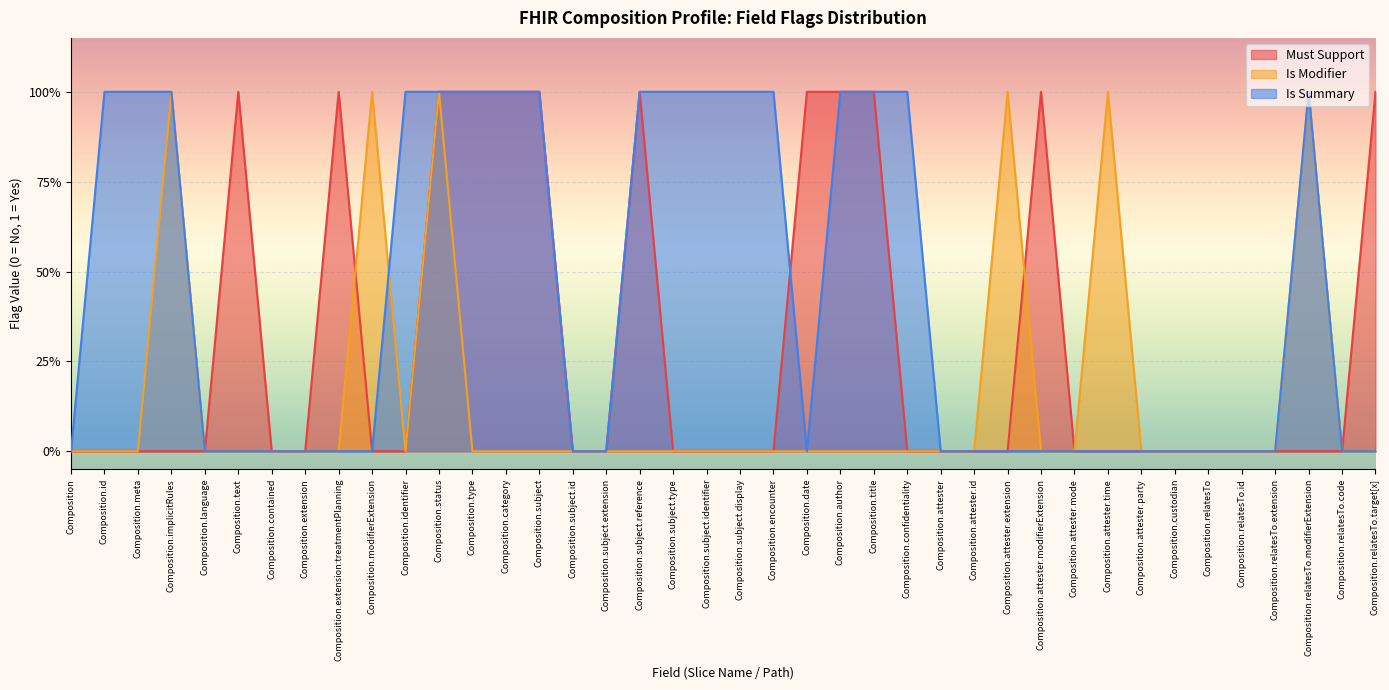

Reading left to right, extract all data points from this chart.

Must Support: Composition=0	Composition.id=0	Composition.meta=0	Composition.implicitRules=0	Composition.language=0	Composition.text=1	Composition.contained=0	Composition.extension=0	Composition.extension:treatmentPlanning=1	Composition.modifierExtension=0	Composition.identifier=0	Composition.status=1	Composition.type=1	Composition.category=1	Composition.subject=1	Composition.subject.id=0	Composition.subject.extension=0	Composition.subject.reference=1	Composition.subject.type=0	Composition.subject.identifier=0	Composition.subject.display=0	Composition.encounter=0	Composition.date=1	Composition.author=1	Composition.title=1	Composition.confidentiality=0	Composition.attester=0	Composition.attester.id=0	Composition.attester.extension=0	Composition.attester.modifierExtension=1	Composition.attester.mode=0	Composition.attester.time=0	Composition.attester.party=0	Composition.custodian=0	Composition.relatesTo=0	Composition.relatesTo.id=0	Composition.relatesTo.extension=0	Composition.relatesTo.modifierExtension=0	Composition.relatesTo.code=0	Composition.relatesTo.target[x]=1
Is Modifier: Composition=0	Composition.id=0	Composition.meta=0	Composition.implicitRules=1	Composition.language=0	Composition.text=0	Composition.contained=0	Composition.extension=0	Composition.extension:treatmentPlanning=0	Composition.modifierExtension=1	Composition.identifier=0	Composition.status=1	Composition.type=0	Composition.category=0	Composition.subject=0	Composition.subject.id=0	Composition.subject.extension=0	Composition.subject.reference=0	Composition.subject.type=0	Composition.subject.identifier=0	Composition.subject.display=0	Composition.encounter=0	Composition.date=0	Composition.author=0	Composition.title=0	Composition.confidentiality=0	Composition.attester=0	Composition.attester.id=0	Composition.attester.extension=1	Composition.attester.modifierExtension=0	Composition.attester.mode=0	Composition.attester.time=1	Composition.attester.party=0	Composition.custodian=0	Composition.relatesTo=0	Composition.relatesTo.id=0	Composition.relatesTo.extension=0	Composition.relatesTo.modifierExtension=1	Composition.relatesTo.code=0	Composition.relatesTo.target[x]=0
Is Summary: Composition=0	Composition.id=1	Composition.meta=1	Composition.implicitRules=1	Composition.language=0	Composition.text=0	Composition.contained=0	Composition.extension=0	Composition.extension:treatmentPlanning=0	Composition.modifierExtension=0	Composition.identifier=1	Composition.status=1	Composition.type=1	Composition.category=1	Composition.subject=1	Composition.subject.id=0	Composition.subject.extension=0	Composition.subject.reference=1	Composition.subject.type=1	Composition.subject.identifier=1	Composition.subject.display=1	Composition.encounter=1	Composition.date=0	Composition.author=1	Composition.title=1	Composition.confidentiality=1	Composition.attester=0	Composition.attester.id=0	Composition.attester.extension=0	Composition.attester.modifierExtension=0	Composition.attester.mode=0	Composition.attester.time=0	Composition.attester.party=0	Composition.custodian=0	Composition.relatesTo=0	Composition.relatesTo.id=0	Composition.relatesTo.extension=0	Composition.relatesTo.modifierExtension=1	Composition.relatesTo.code=0	Composition.relatesTo.target[x]=0